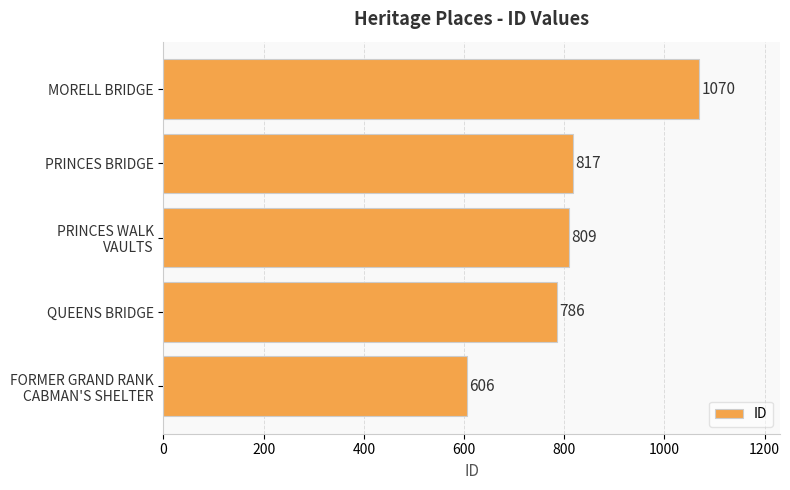

The value at PRINCES BRIDGE is 817. True or false?

True